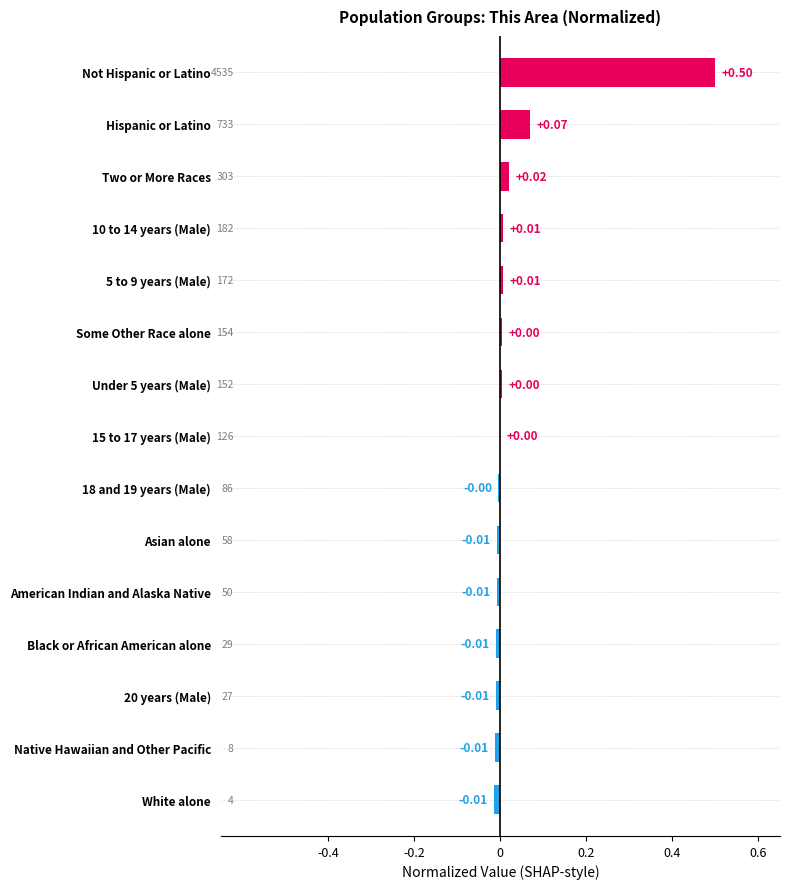

Which label corresponds to the largest value in the chart?

Not Hispanic or Latino